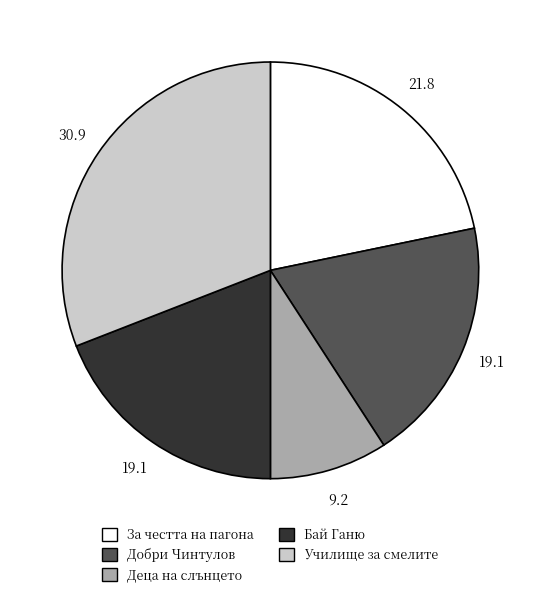

Do За честта на пагона and Училище за смелите together represent more than half of the pie?

Yes